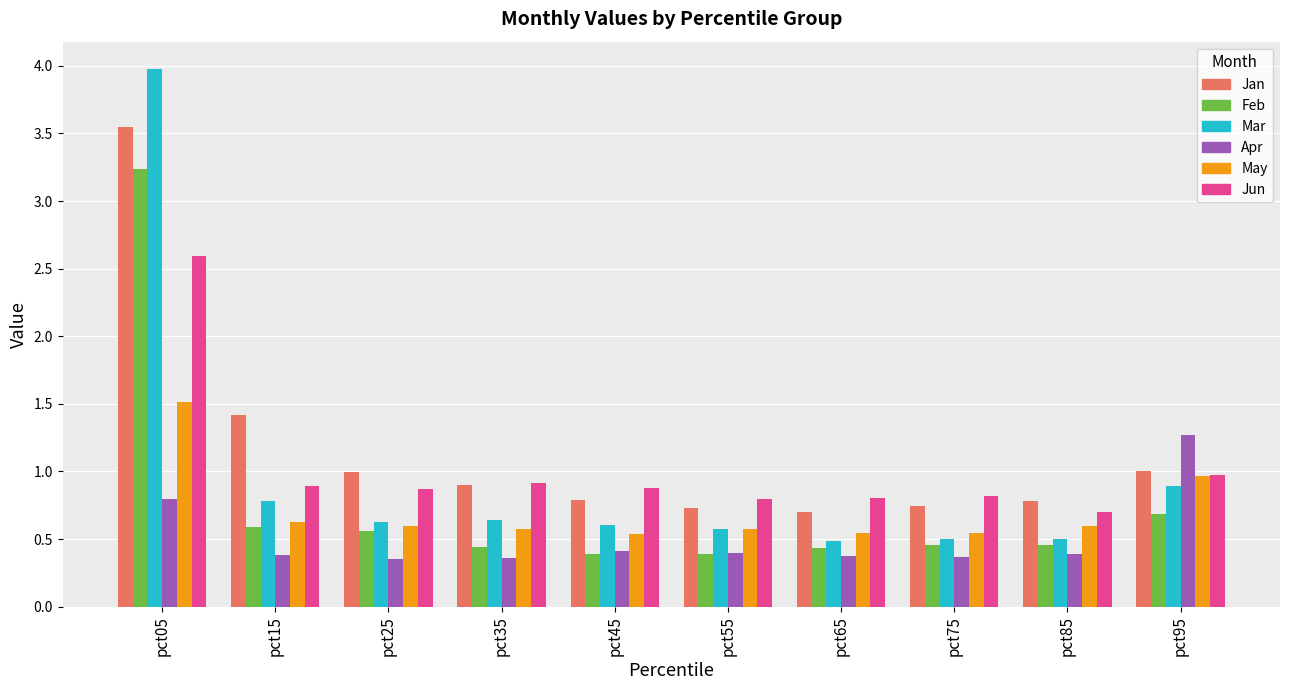

Count the number of categories in the chart.

10